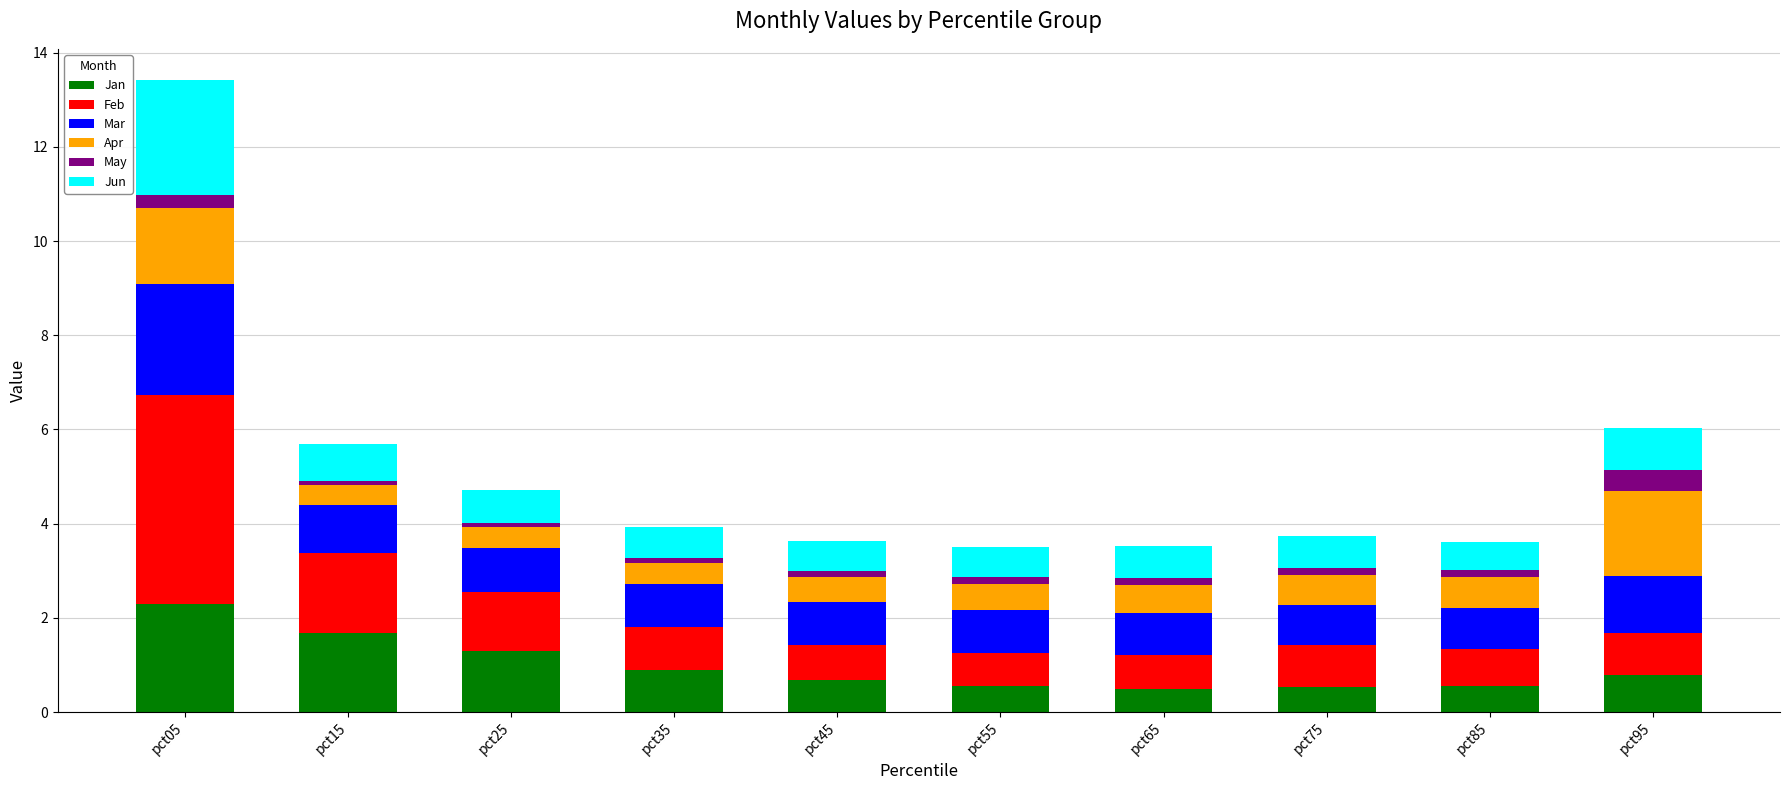

What is the difference between the second highest and second lowest values in the Jan series?

1.1